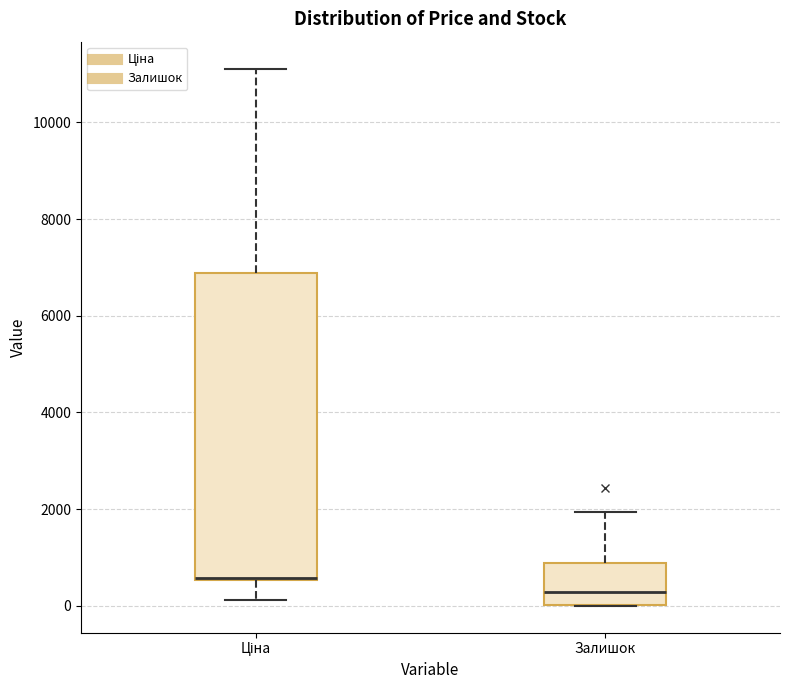

Reading left to right, transcribe this box plot: for each box, give where its median line is, the range the box spans, and where its two whiskers end, as read against the y-axis. The values are not printed on the chart, so give them approximately, as read against the axis.

Ціна: median 600, box 600 to 6800, whiskers 200 to 11200
Залишок: median 200, box 0 to 800, whiskers 0 to 2000